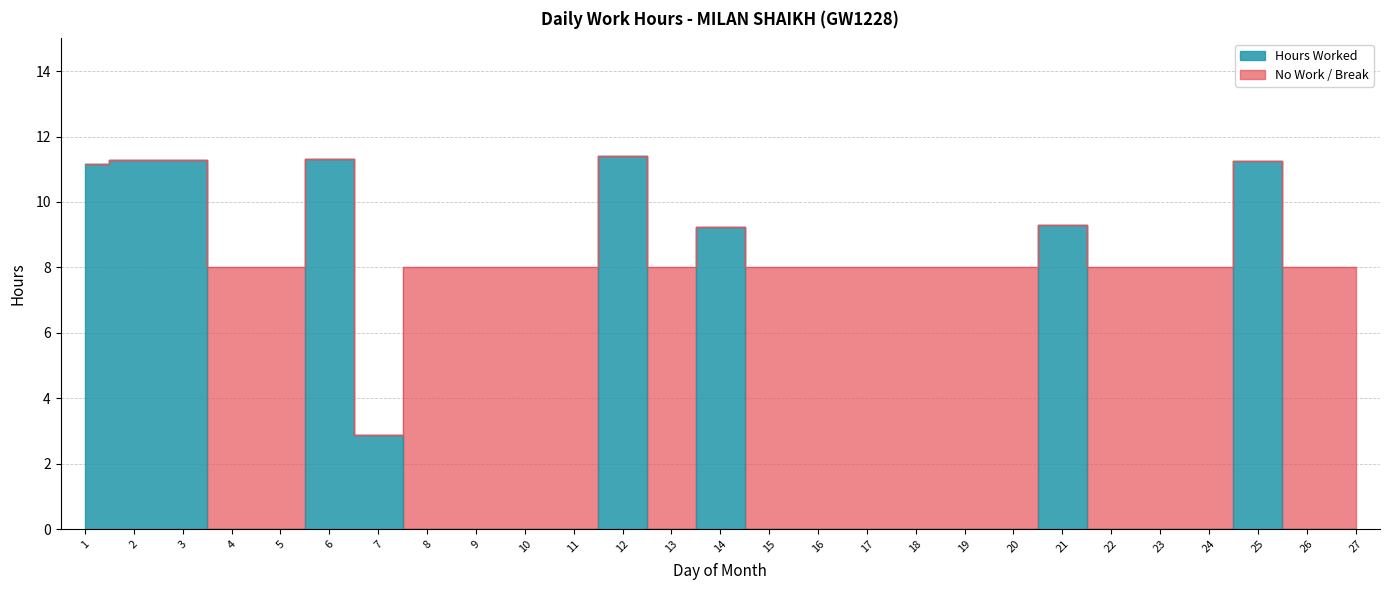

True or false: the data shows -3.6 at 18.

False